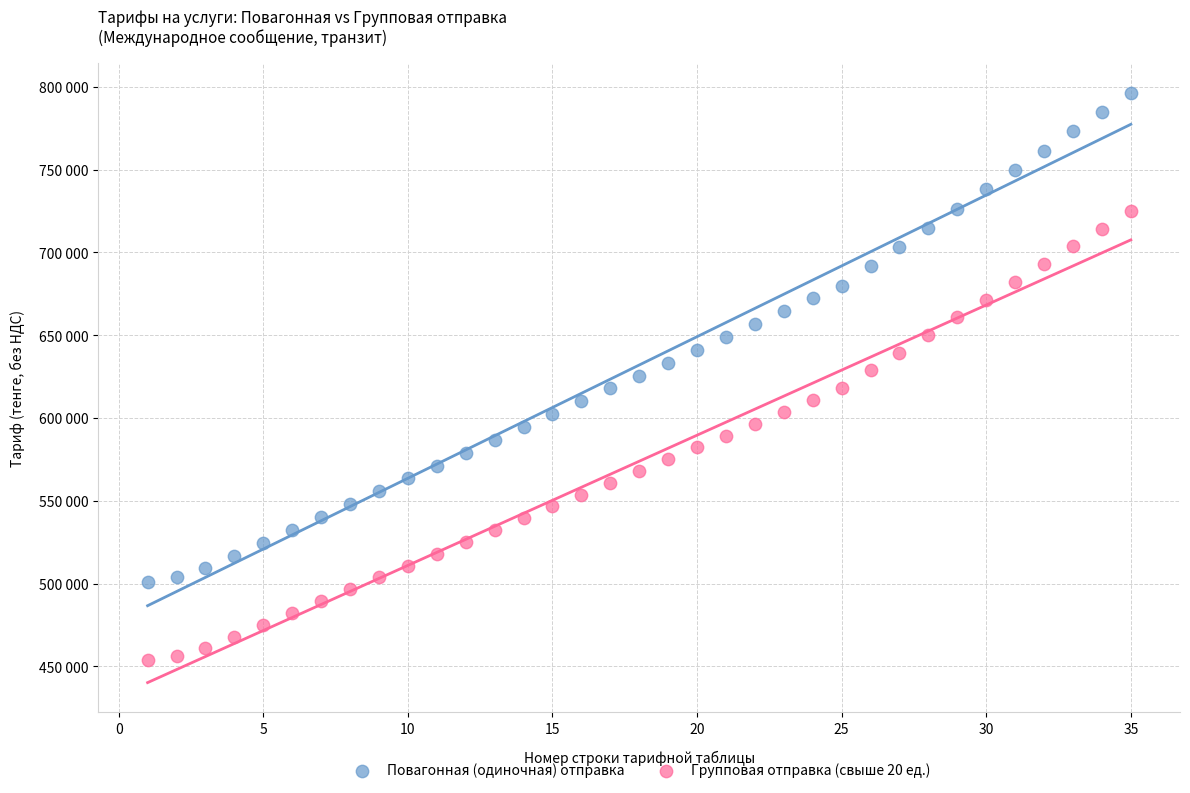

Which series has the largest Y range (max minus min)?

Повагонная (одиночная) отправка